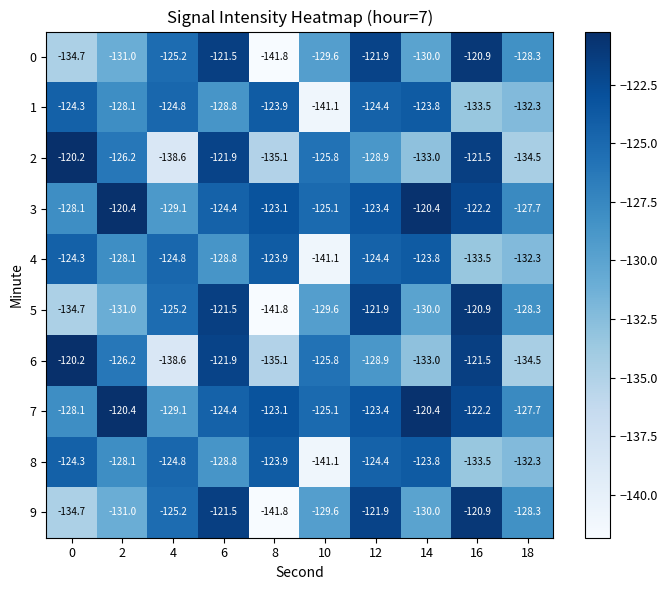

How many distinct data groups are displayed?

10